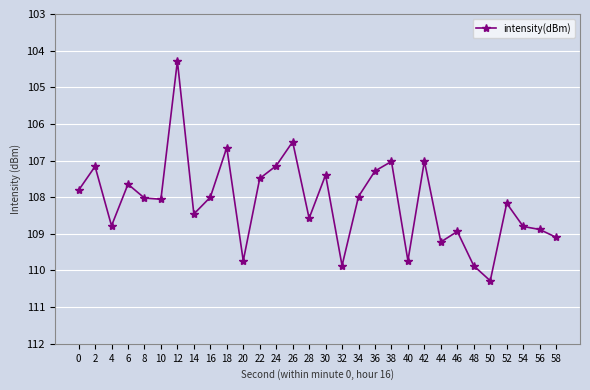

Is it true that the value at 30 is -73.6?

False